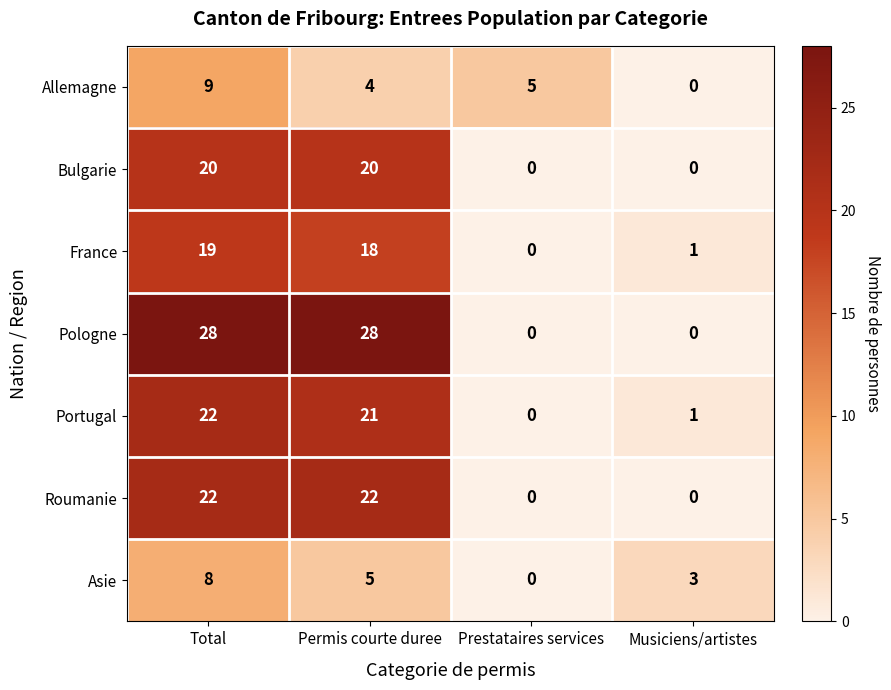

What is the total value across all series at Prestataires services?

5